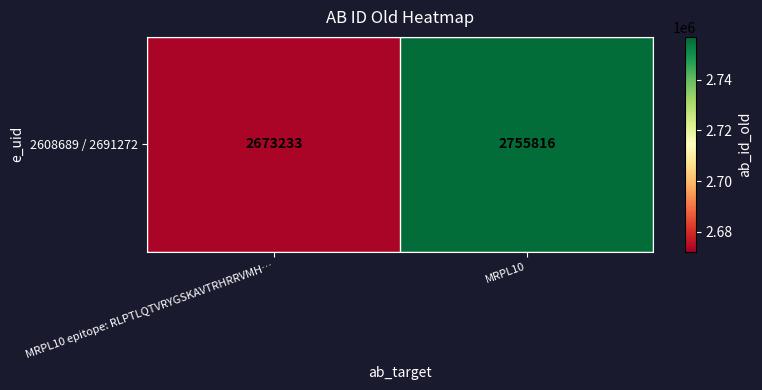

The chart shows a value of 4892286 at MRPL10. True or false?

False